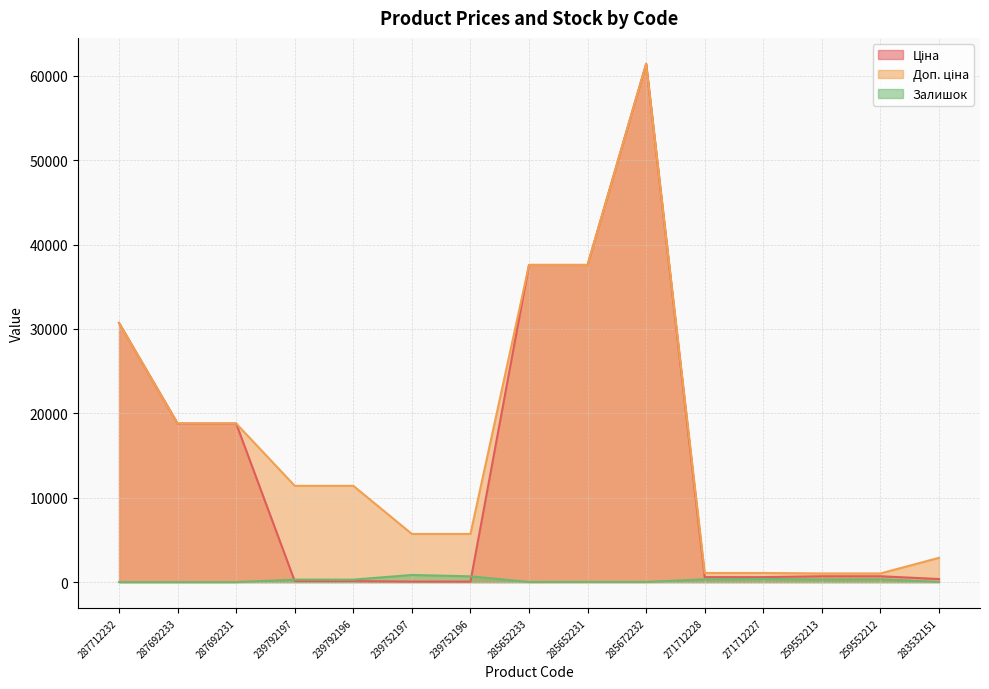

Is it true that Доп. ціна equals 37593.6 at 285652233?

True